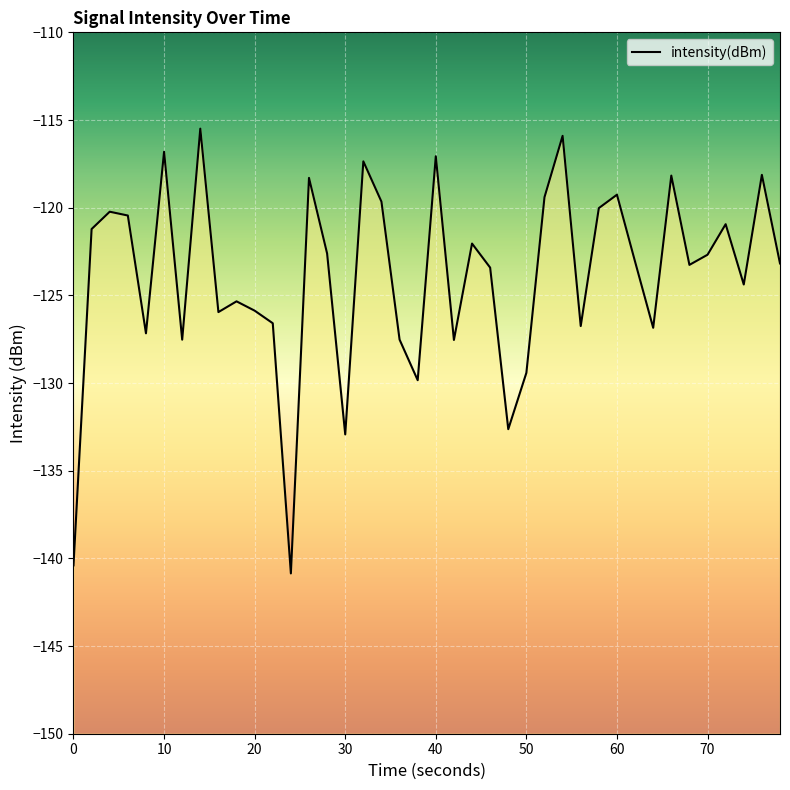

What is the difference between the maximum and minimum values?

25.4